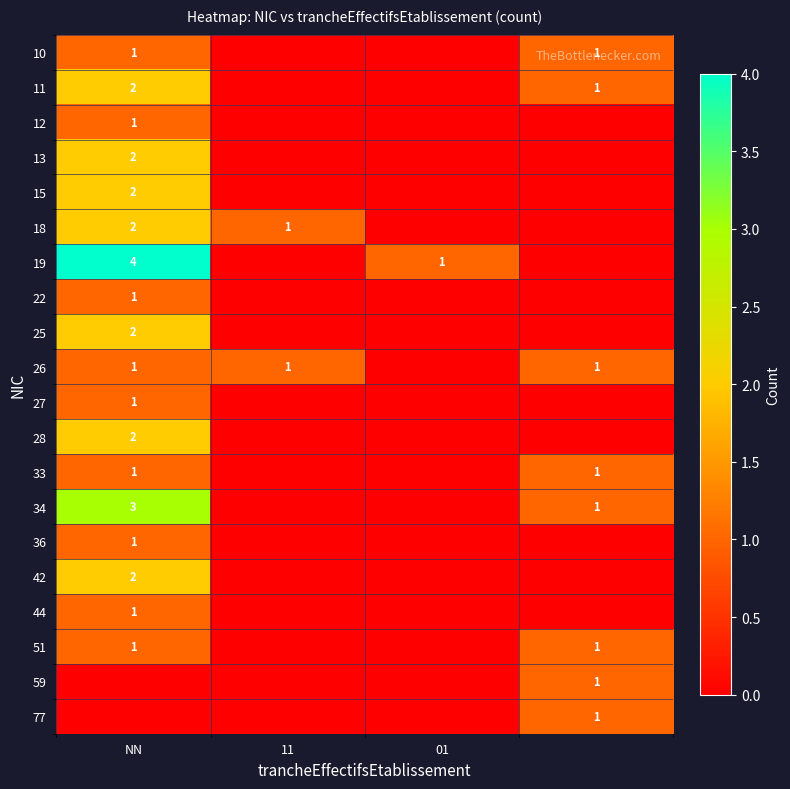

Is the value of 36 at NN greater than the value of 18 at NN?

No